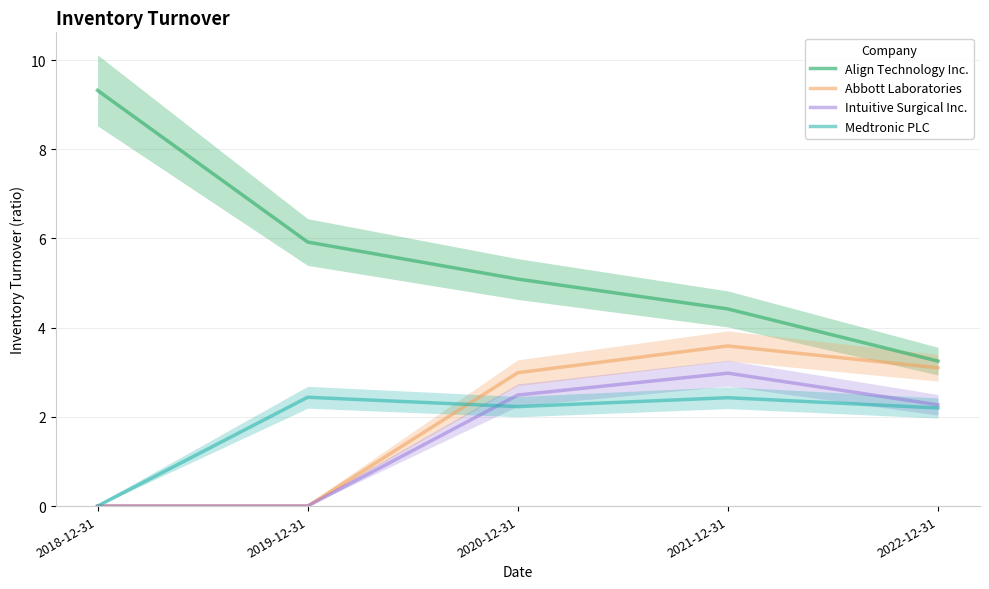

What is the average value of the Abbott Laboratories series?

1.9